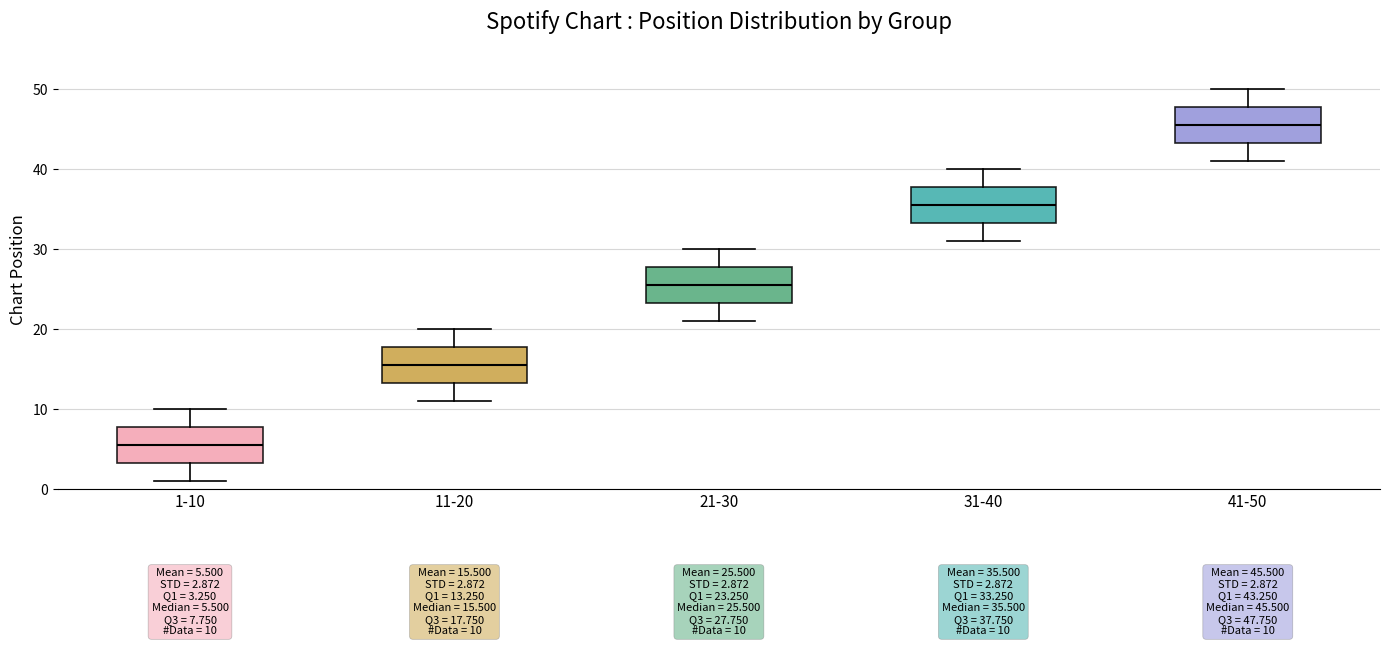

Which box has the highest median line?

41-50